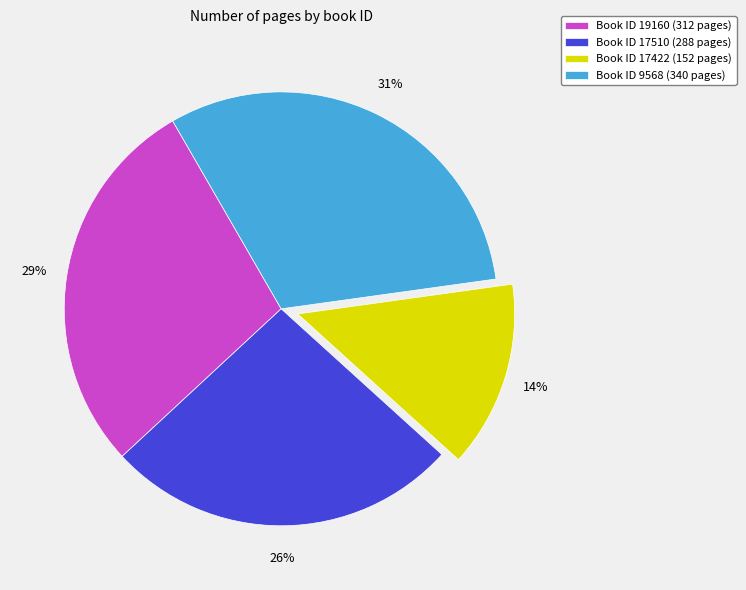

Combined, do Book ID 17510 (288 pages) and Book ID 19160 (312 pages) account for over 50%?

Yes